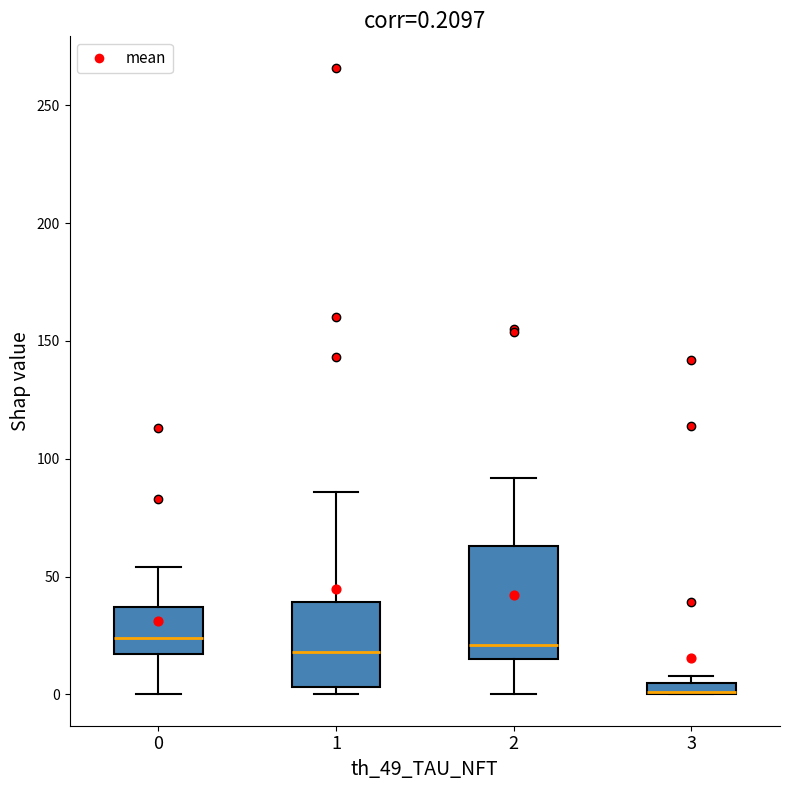

Which box is the tallest, from its lower edge to its upper edge?

2